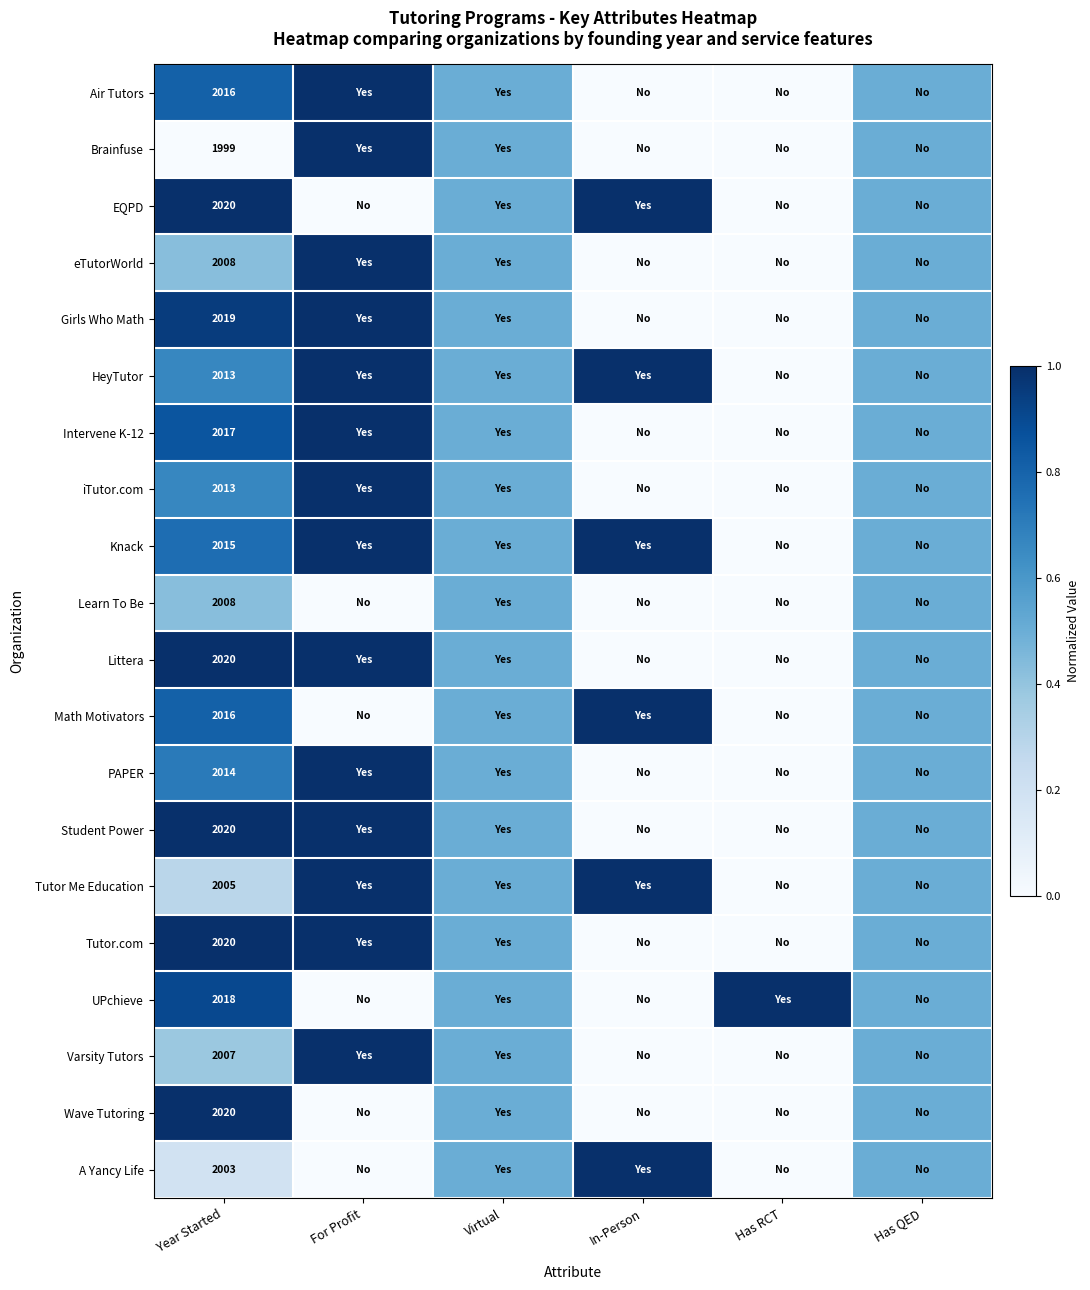

The Varsity Tutors series shows 694.2 at Year Started. True or false?

False